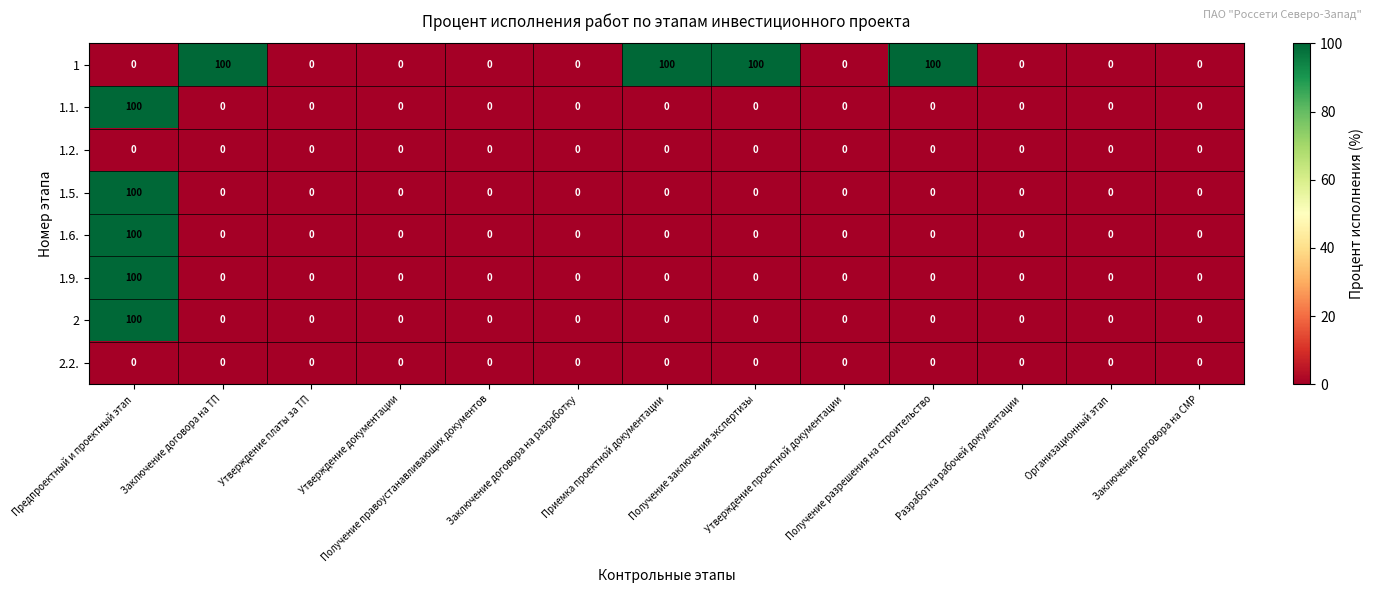

At how many categories does at least one series exceed 16?

5